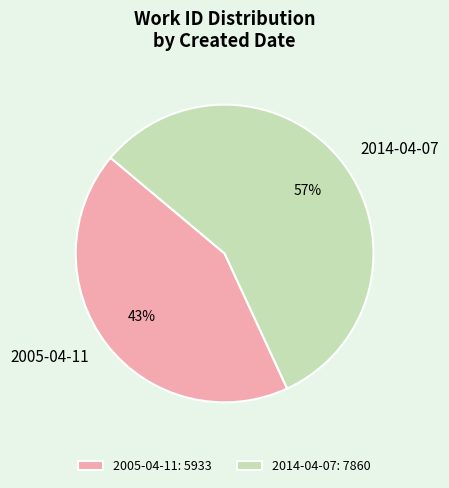

What is the majority slice?

2014-04-07